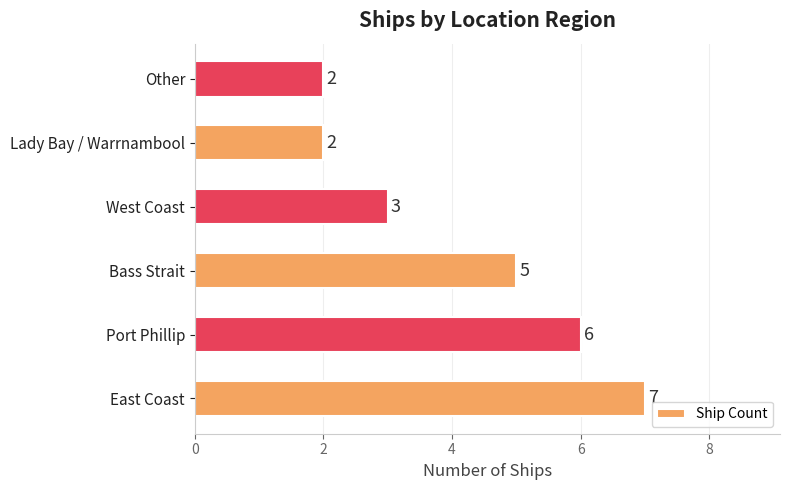

True or false: the data shows 5 at Bass Strait.

True